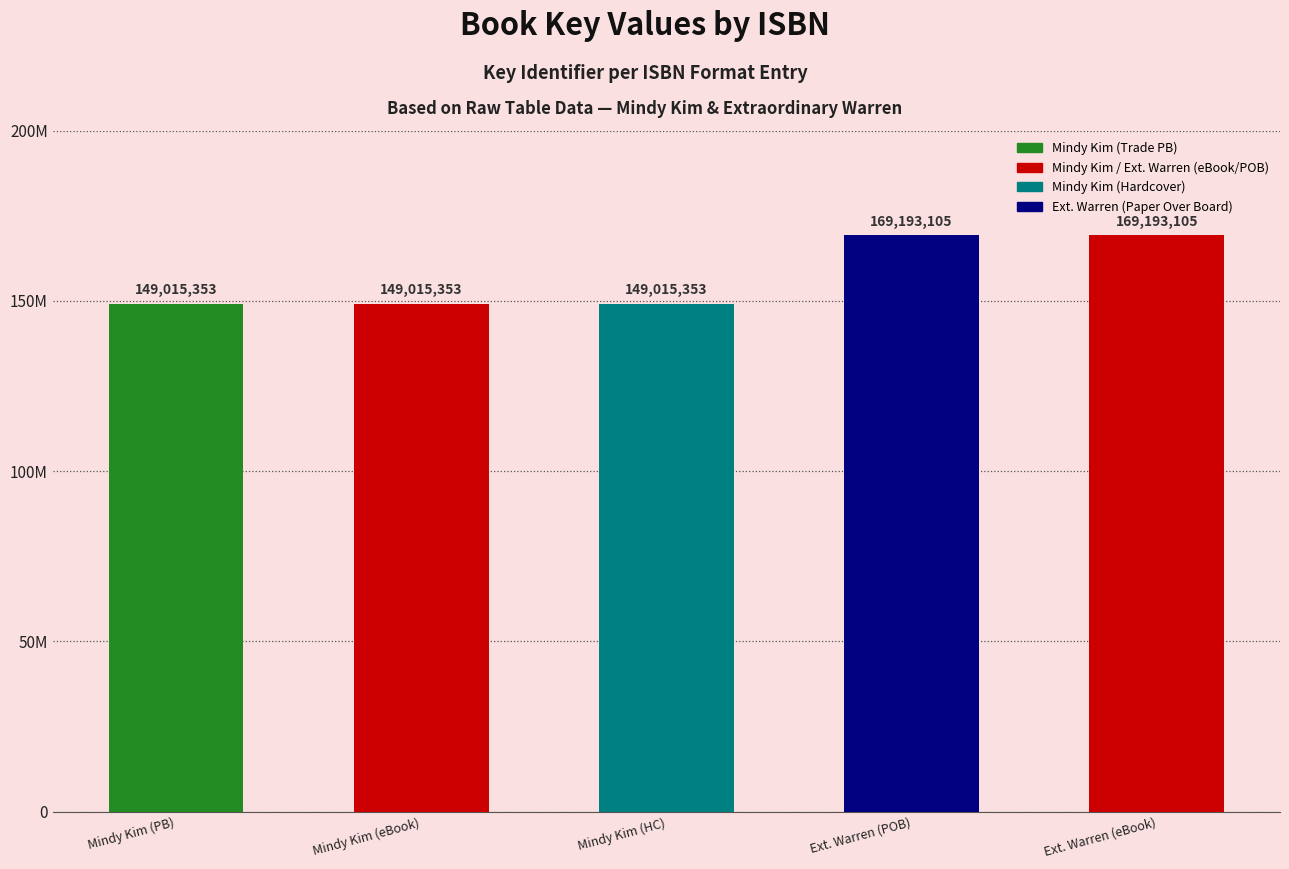

Does the chart contain any negative values?

No